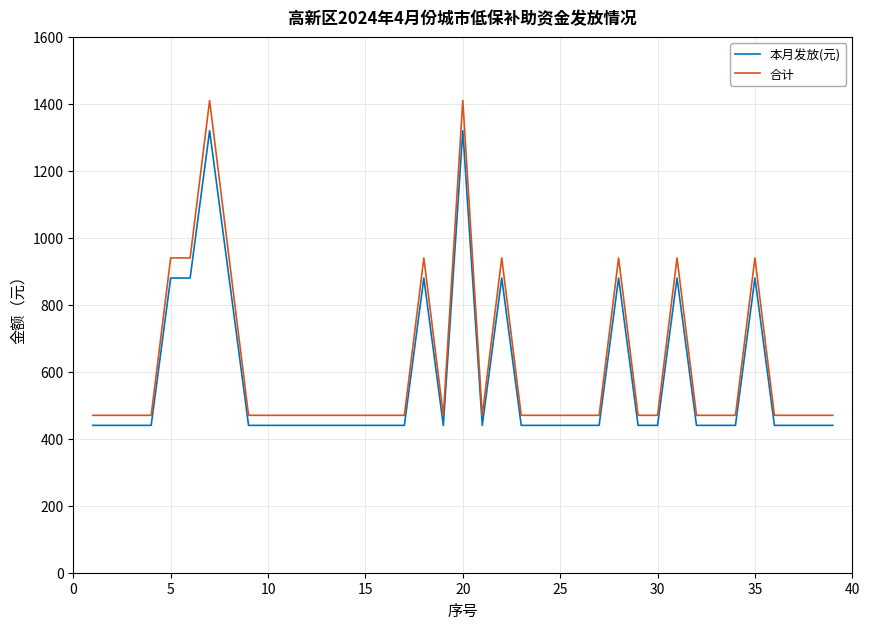

List the series in order of their peak value, lowest first.

本月发放(元), 合计